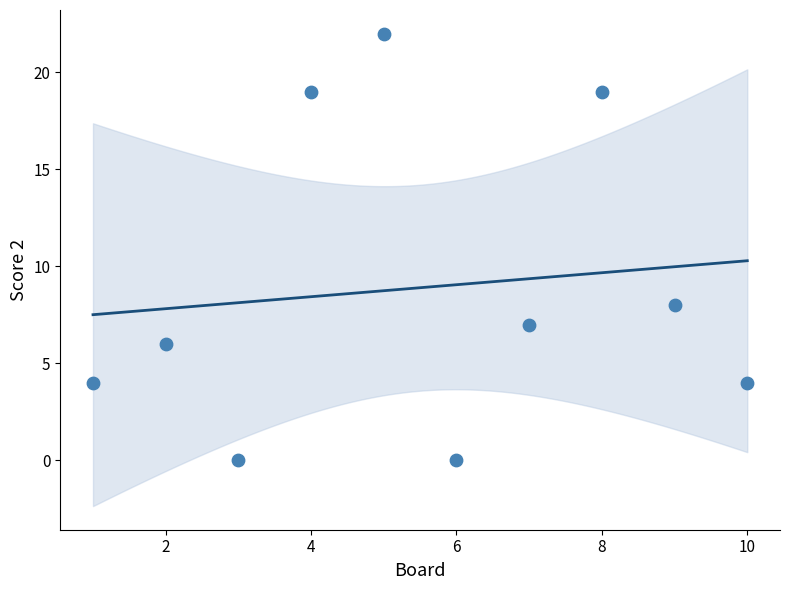

What Y value in the scatter plot is closest to 11?

8